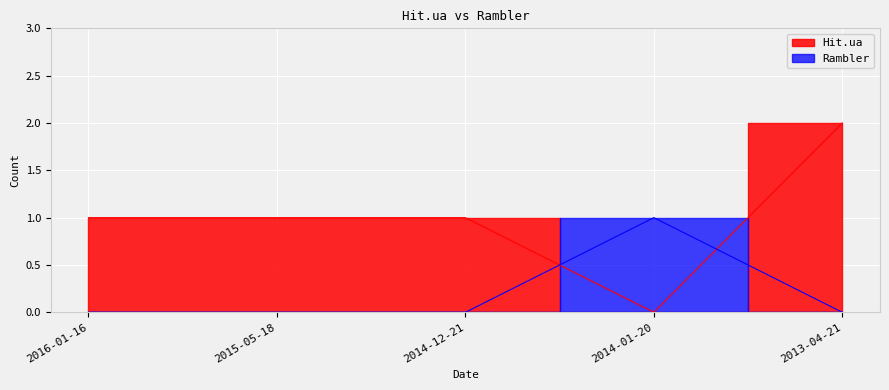

Reading left to right, extract all data points from this chart.

Hit.ua: 1	1	1	0	2
Rambler: 0	0	0	1	0